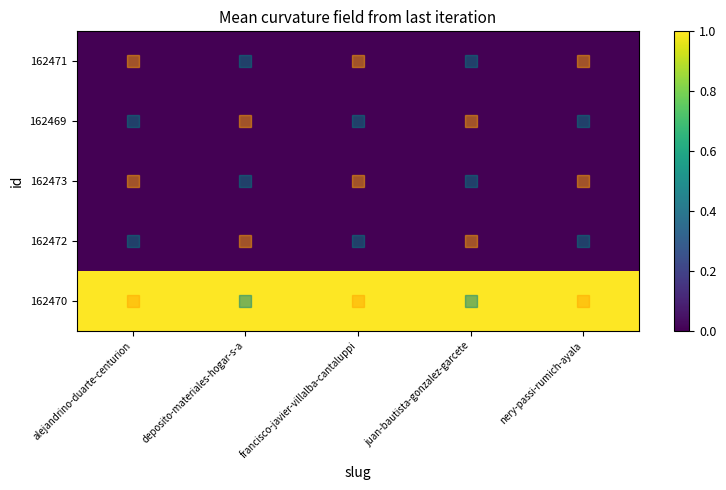

At how many categories does at least one series exceed 0?

5